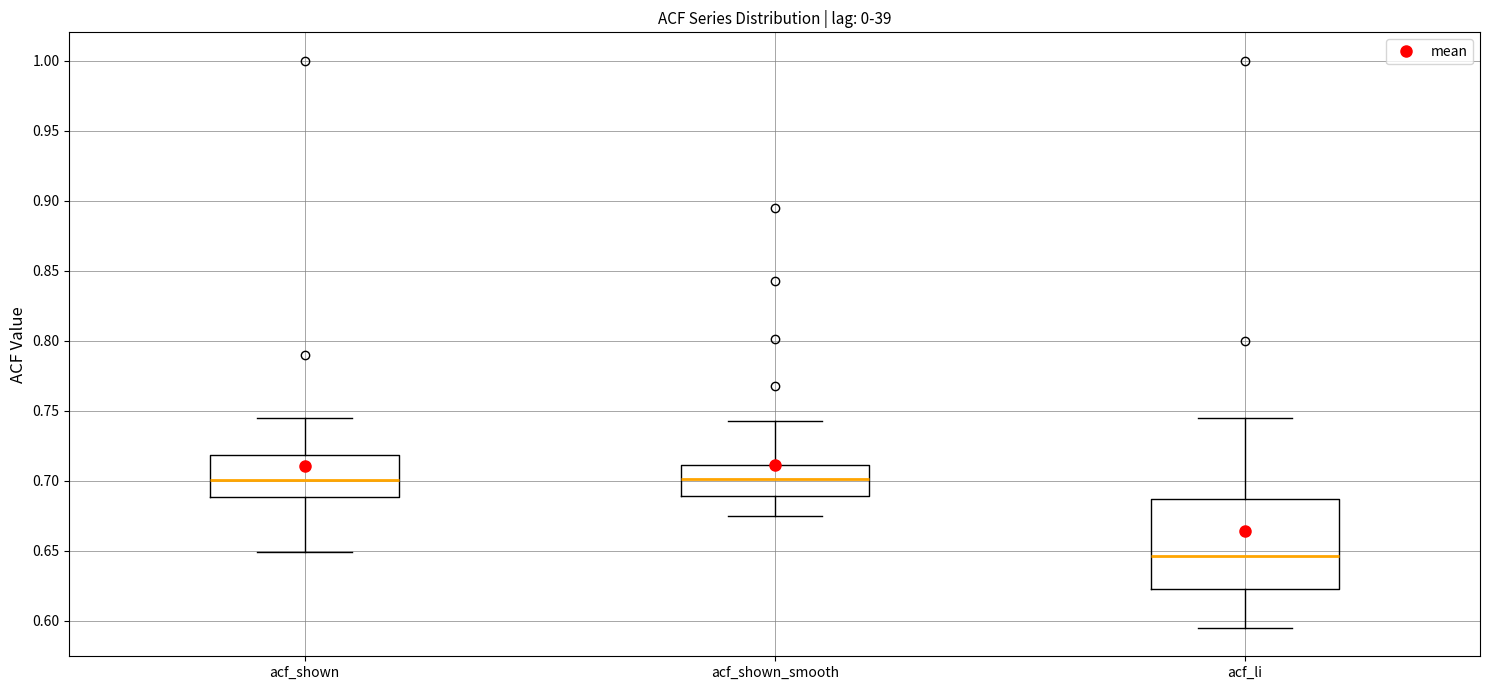

Which box is the tallest, from its lower edge to its upper edge?

acf_li